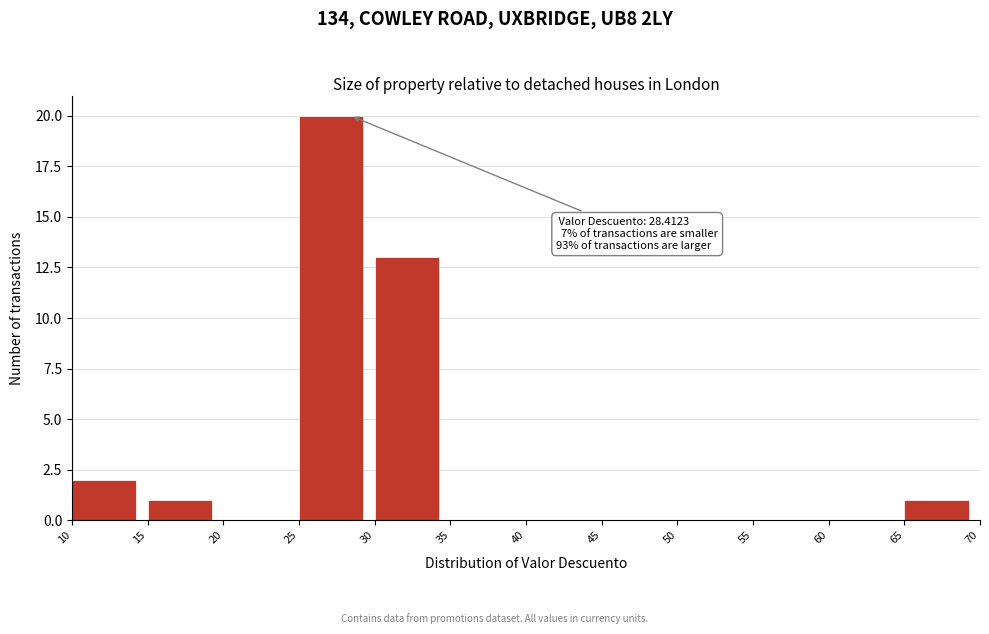

Over which range of the x-axis is the bar tallest?

25 to 30